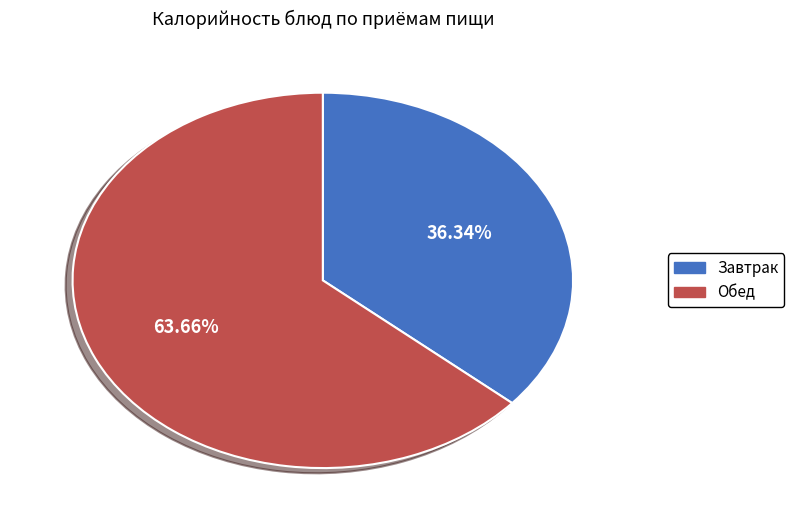

Does any single category account for the majority?

Yes